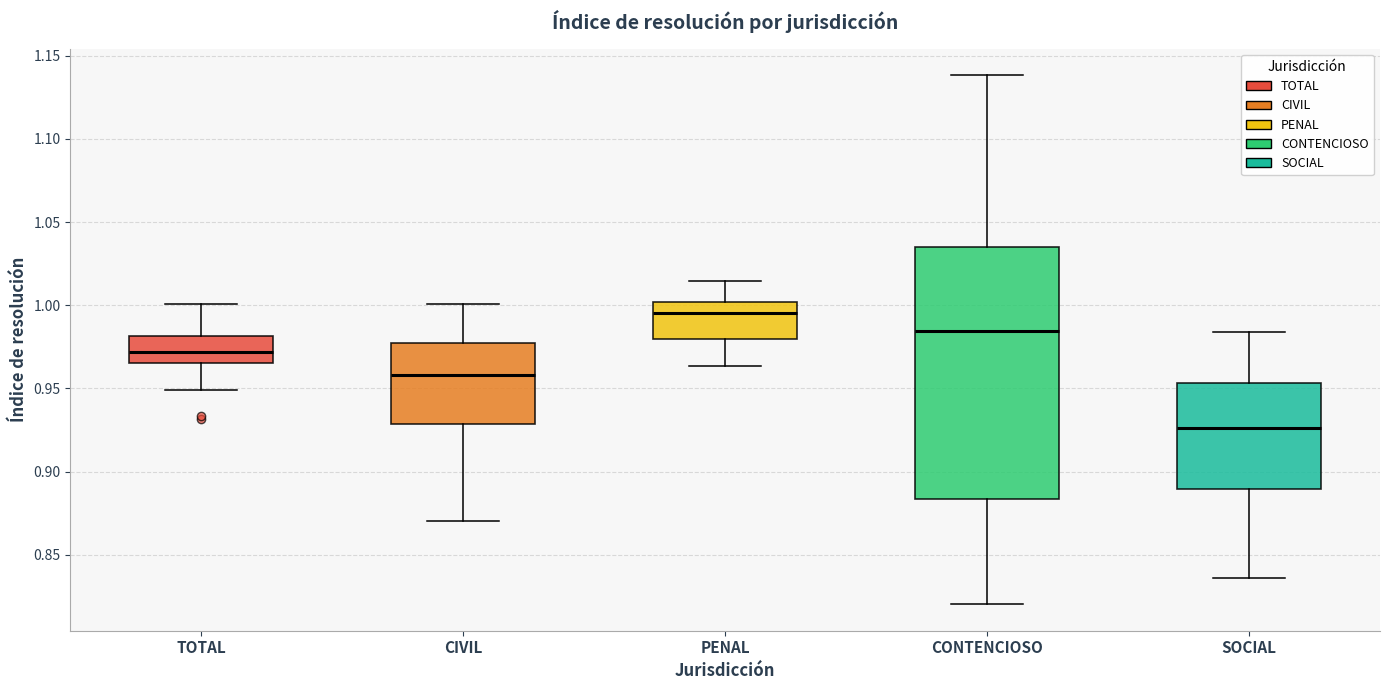

Which box's median line is the lowest?

SOCIAL